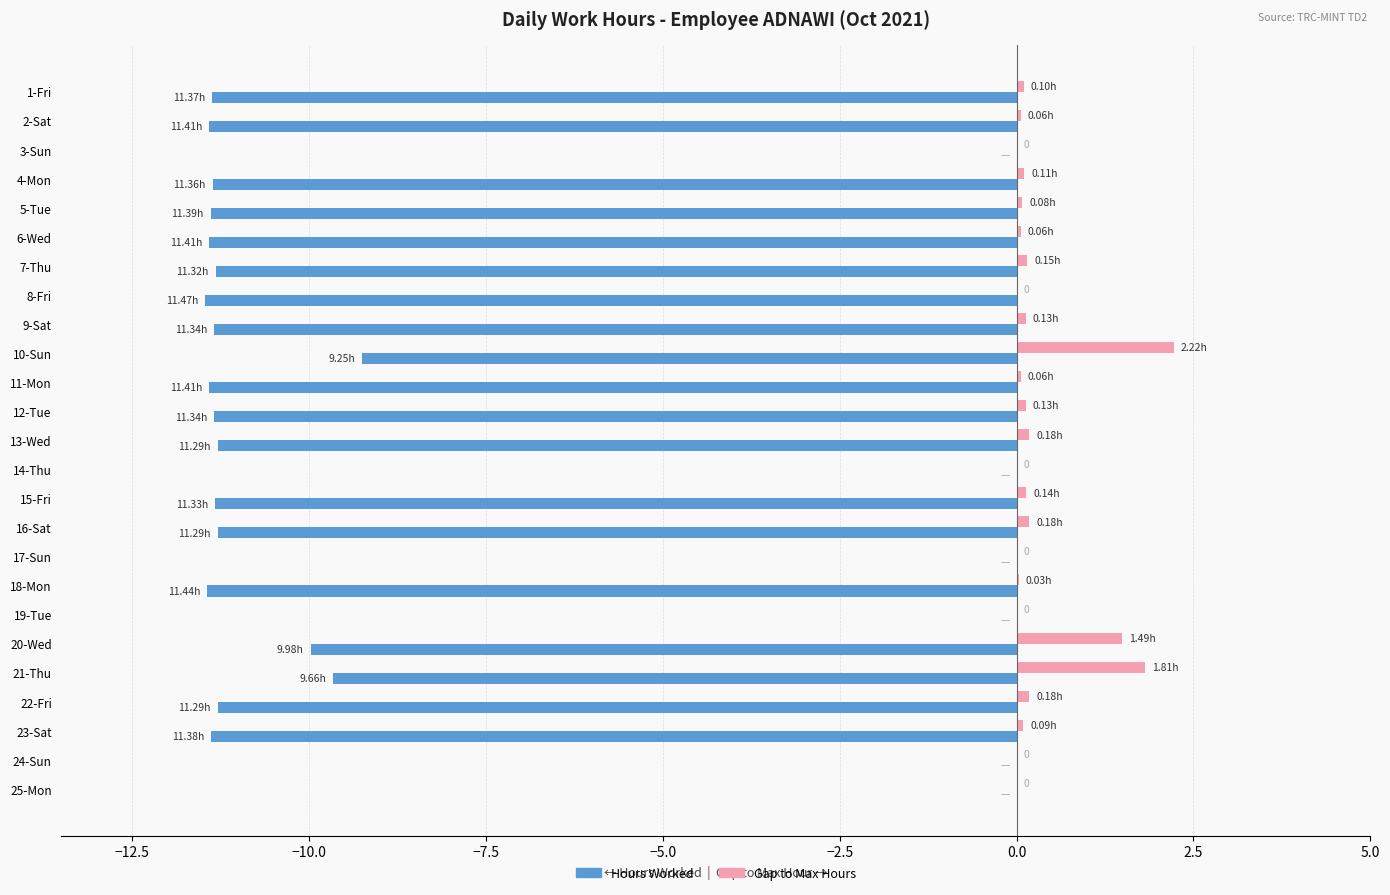

How many categories are shown in the chart?

25